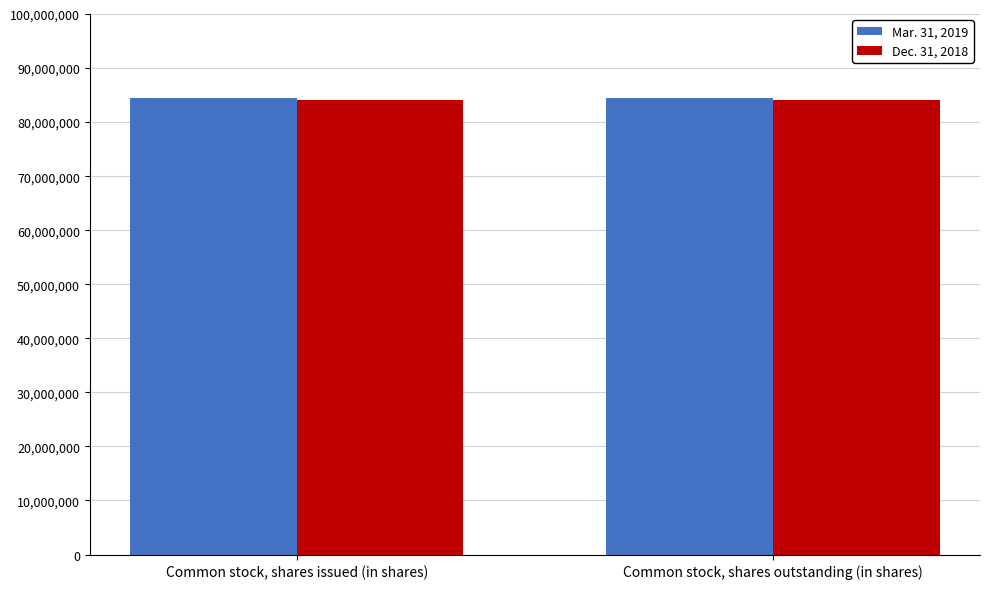

What is the average value of the Mar. 31, 2019 series?

84477791